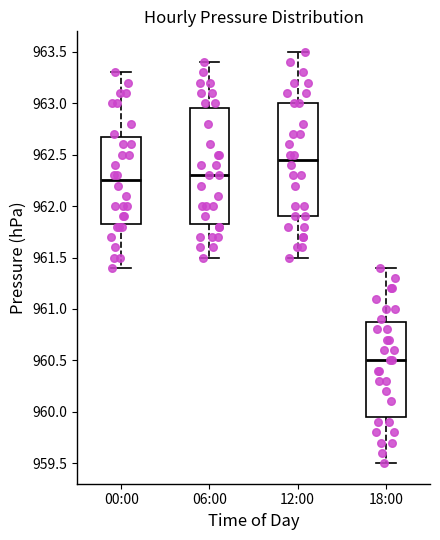

Reading left to right, read every box against the y-axis: the position of its median line, the range the box covers, and the ends of its whiskers. The values are not printed on the chart, so give them approximately, as read against the axis.

00:00: median 962.25, box 961.85 to 962.70, whiskers 961.40 to 963.30
06:00: median 962.30, box 961.85 to 962.95, whiskers 961.50 to 963.40
12:00: median 962.45, box 961.90 to 963.00, whiskers 961.50 to 963.50
18:00: median 960.50, box 959.95 to 960.90, whiskers 959.50 to 961.40